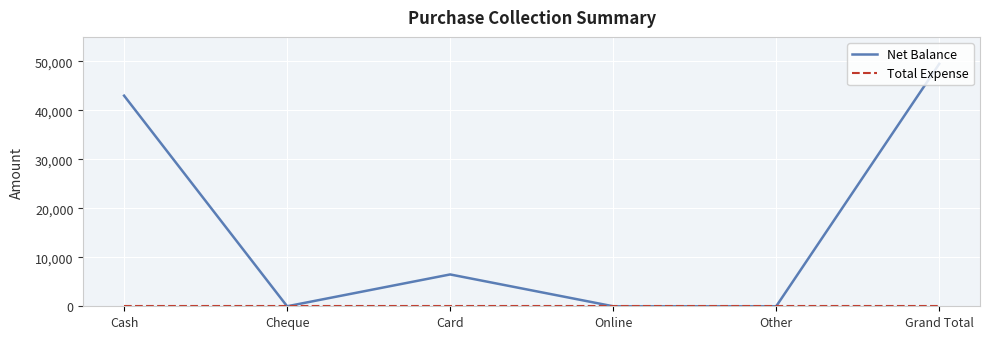

The Net Balance series shows 0 at Cheque. True or false?

True